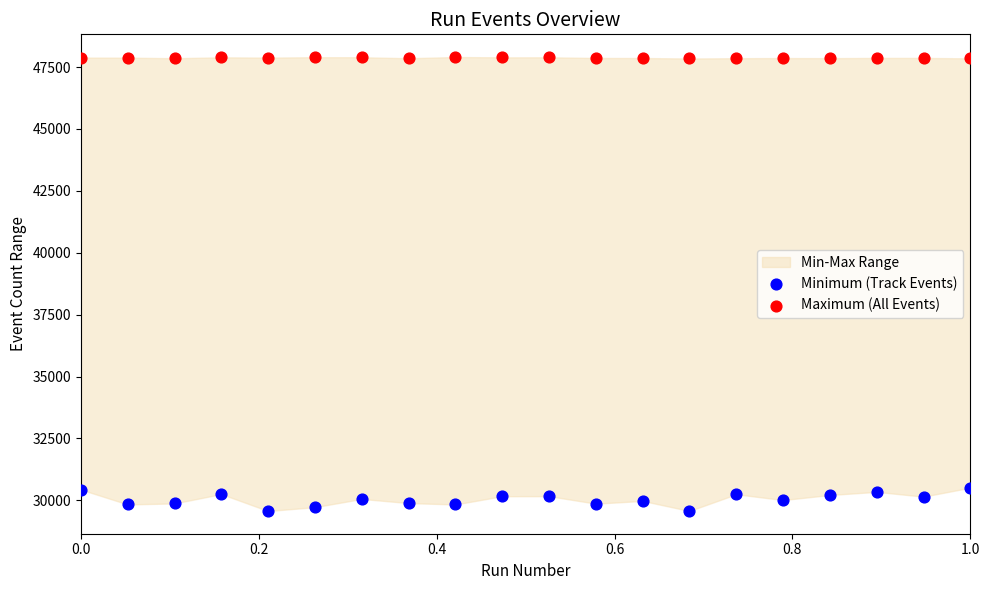

Which series reaches the minimum Y coordinate?

Minimum (Track Events)